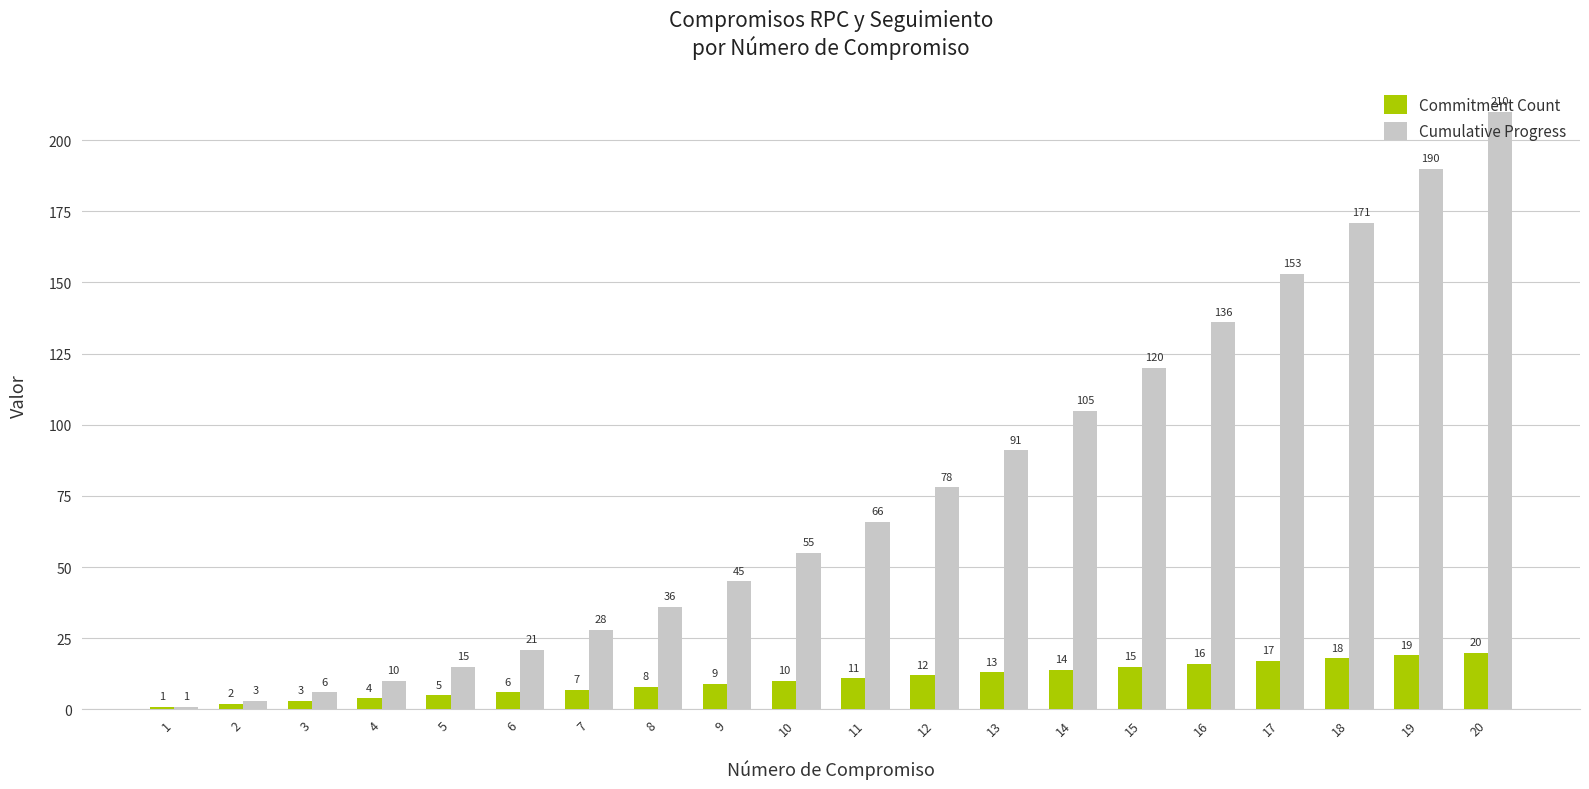

What is the difference between the Cumulative Progress values at 17 and 9?

108